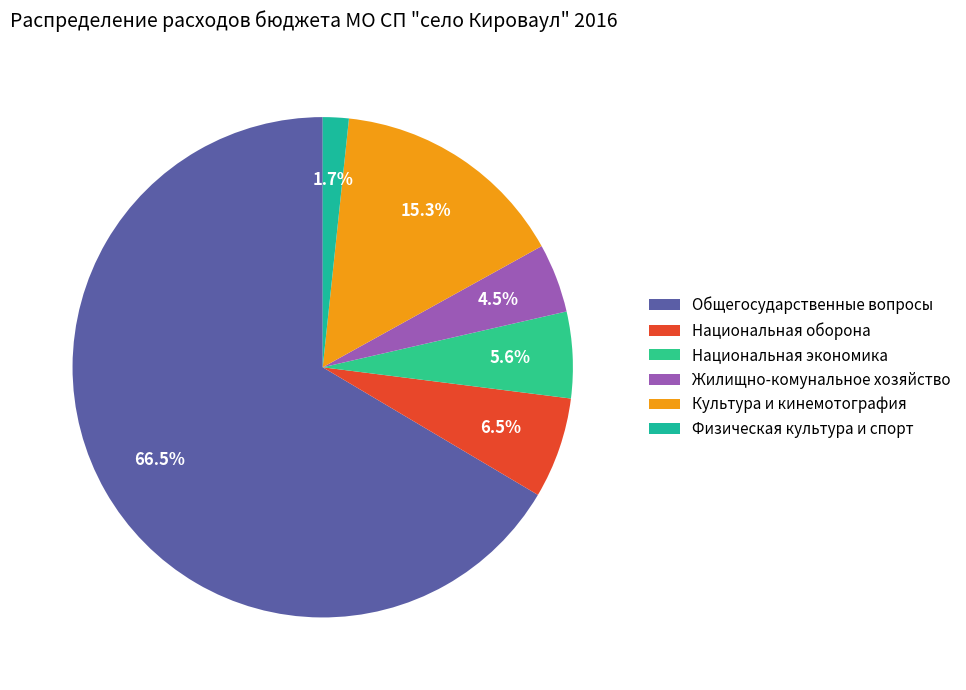

Which category has the biggest portion of the pie?

Общегосударственные вопросы